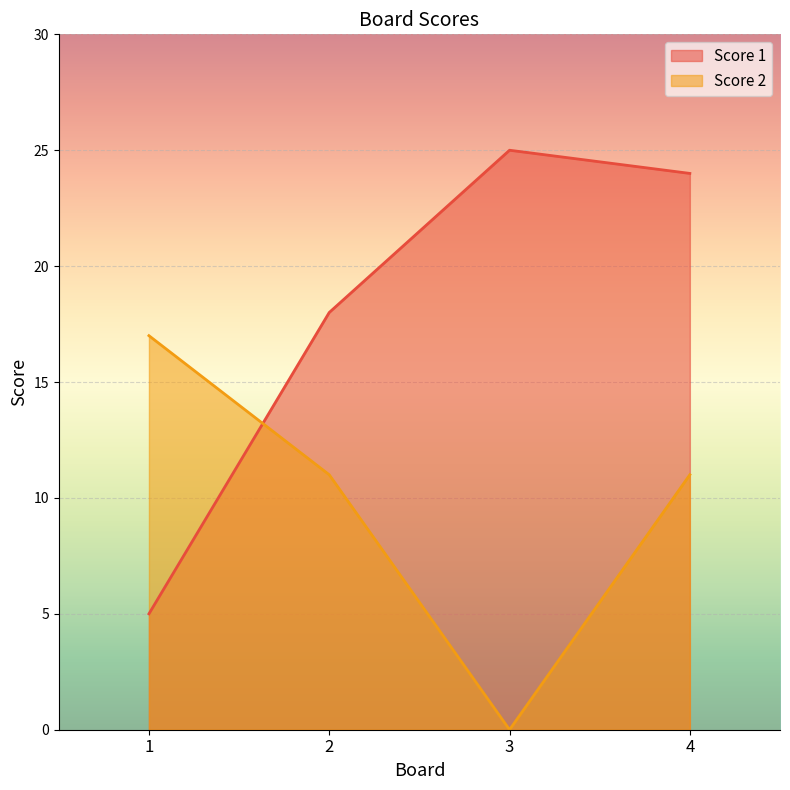

Reading left to right, extract all data points from this chart.

Score 1: 5	18	25	24
Score 2: 17	11	0	11